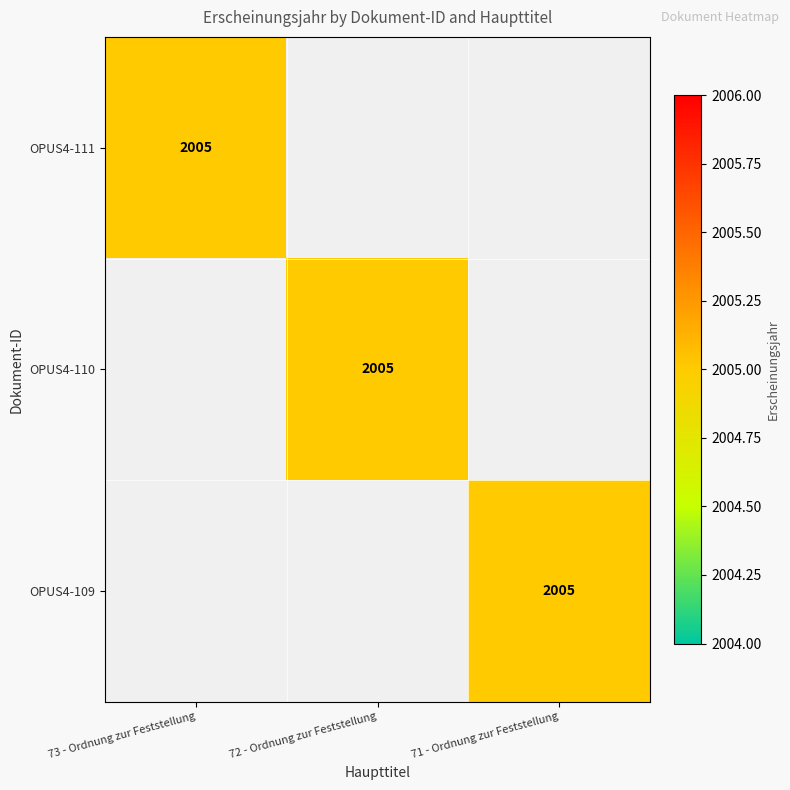

The value of OPUS4-110 at 72 - Ordnung zur Feststellung is 3034. True or false?

False